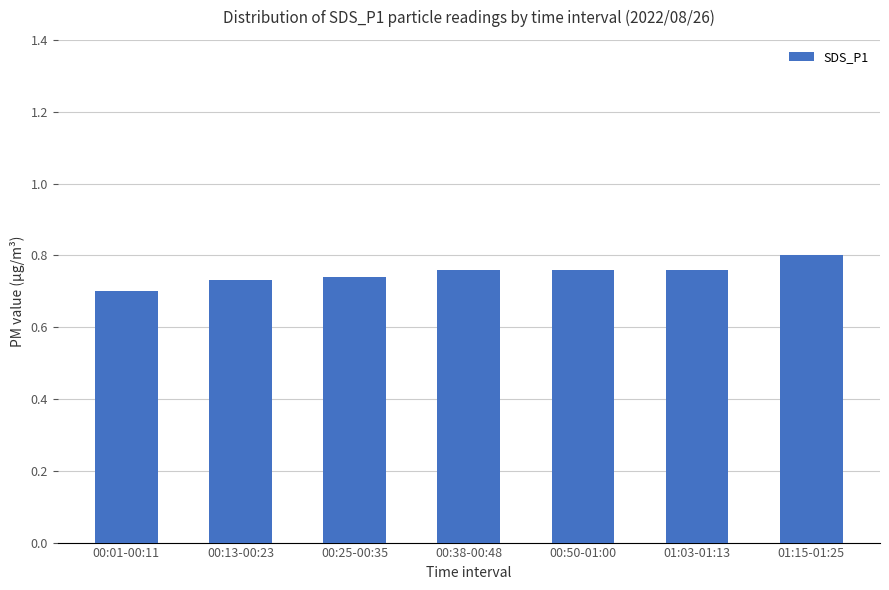

At which category does the chart reach its peak across all series?

01:15-01:25